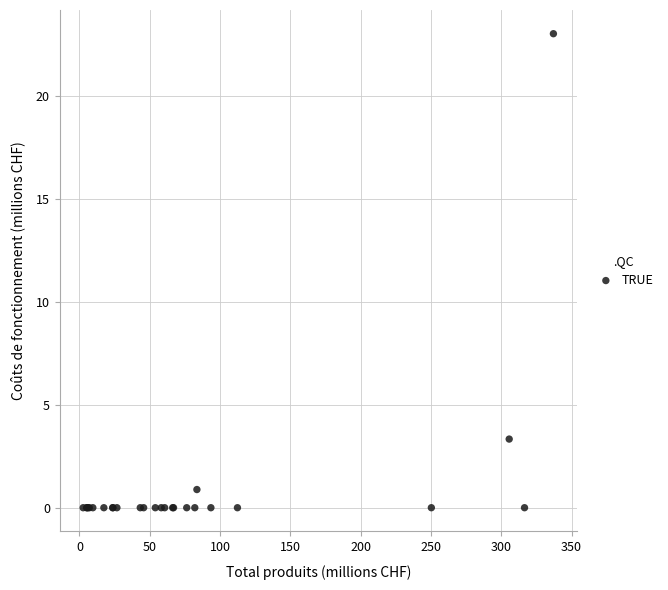

What Y value in the scatter plot is closest to 11?

3.3